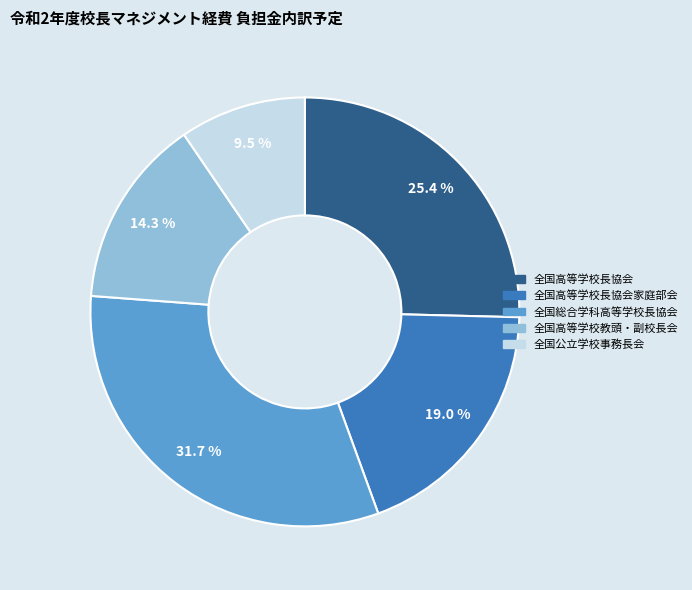

Does any single category account for the majority?

No